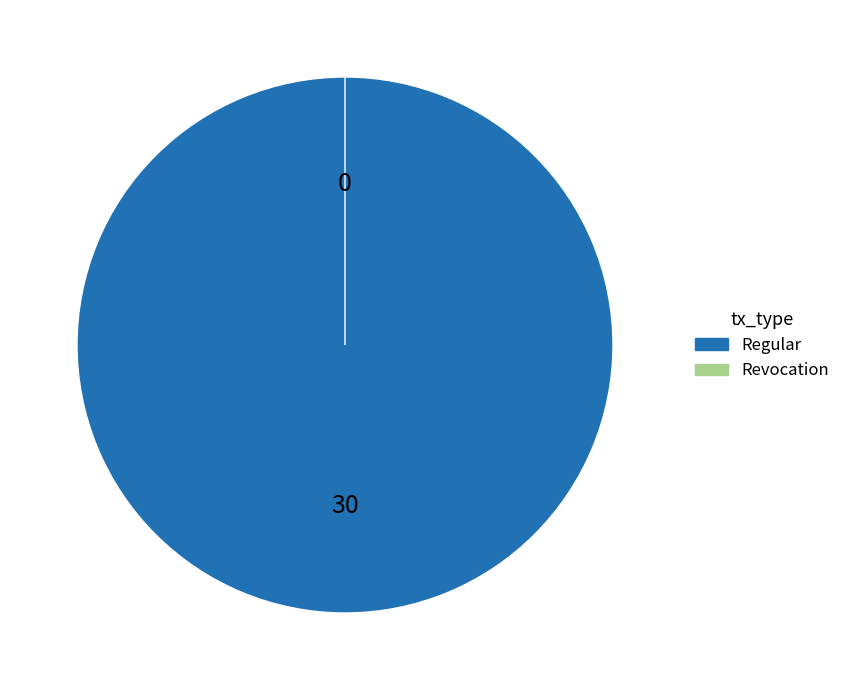

To the nearest percent, what is the difference between the Revocation and Regular slice percentages?

100%